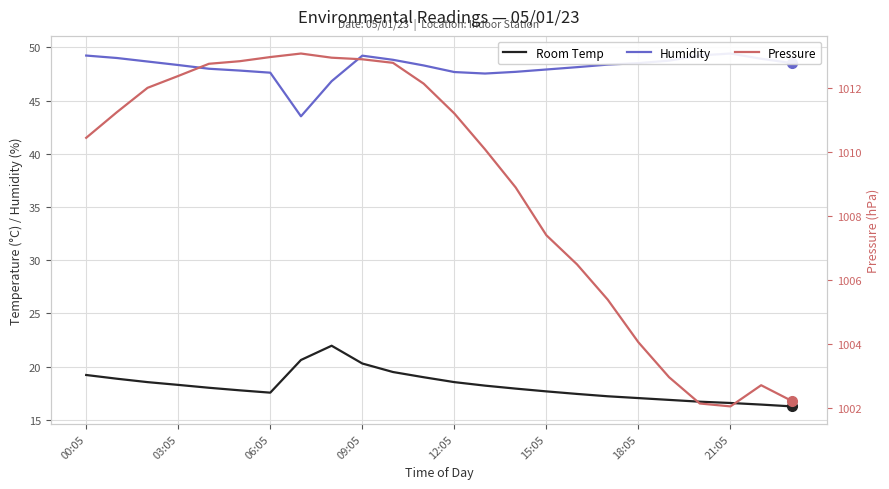

At how many categories does at least one series exceed 500?

24